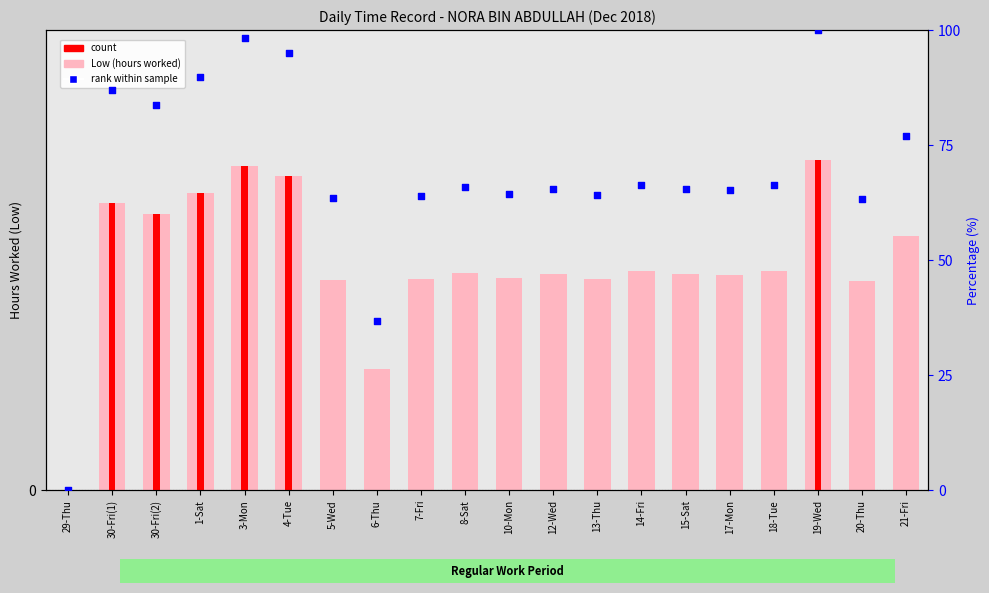

At which category is the sum across all series the highest?

19-Wed